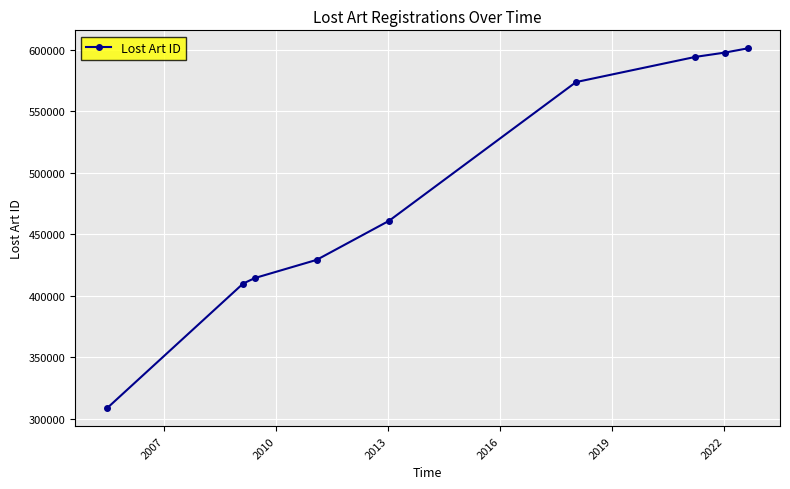

What is the minimum value shown in the chart?

308691